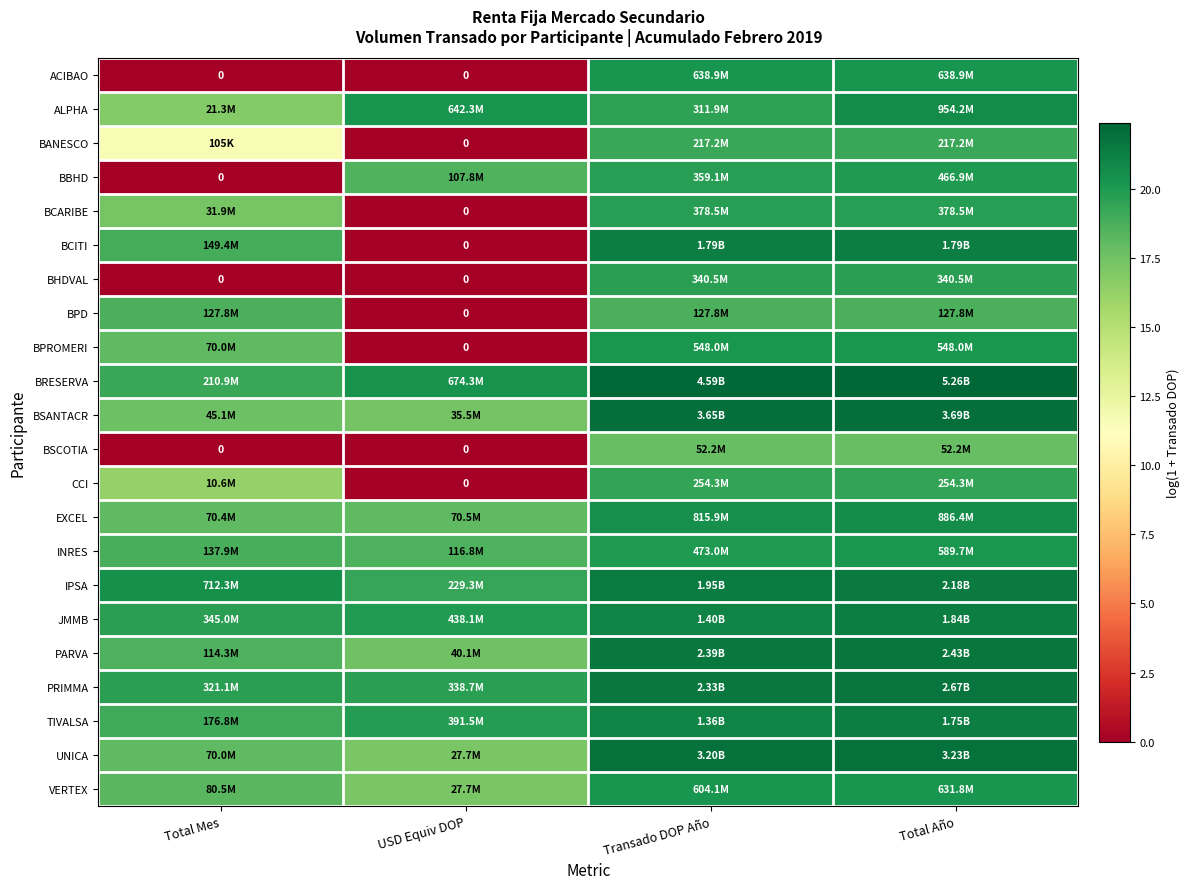

At Transado DOP Año, list the series in order from smallest to largest.

BSCOTIA, BPD, BANESCO, CCI, ALPHA, BHDVAL, BBHD, BCARIBE, INRES, BPROMERI, VERTEX, ACIBAO, EXCEL, TIVALSA, JMMB, BCITI, IPSA, PRIMMA, PARVA, UNICA, BSANTACR, BRESERVA